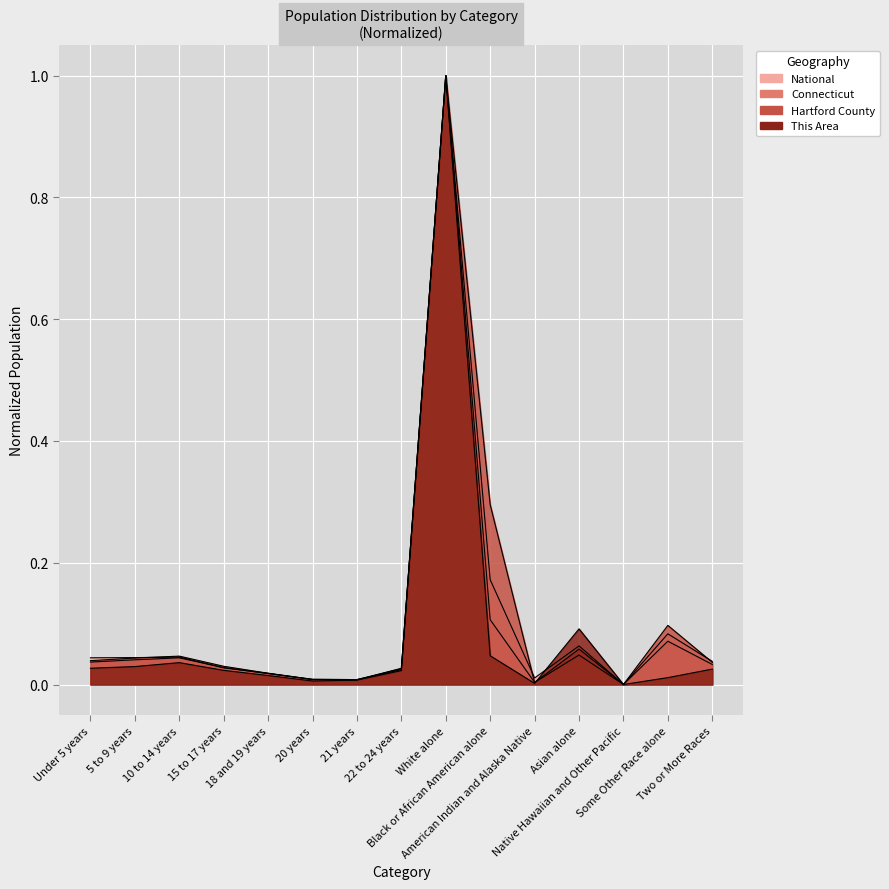

How many interior local valleys does the Connecticut series have?

3